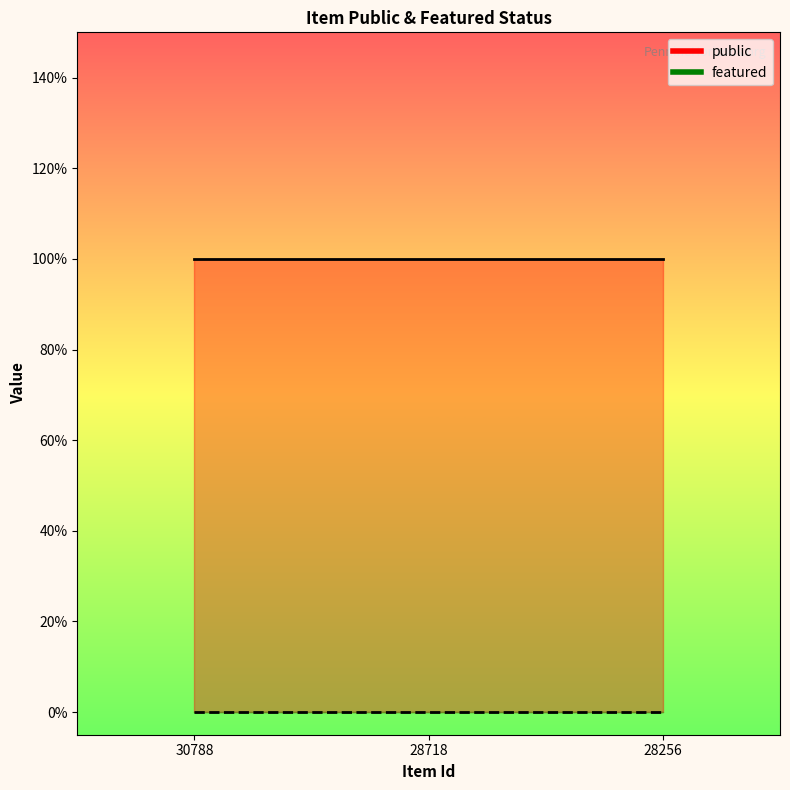

What are all the series names shown in the legend?

public, featured